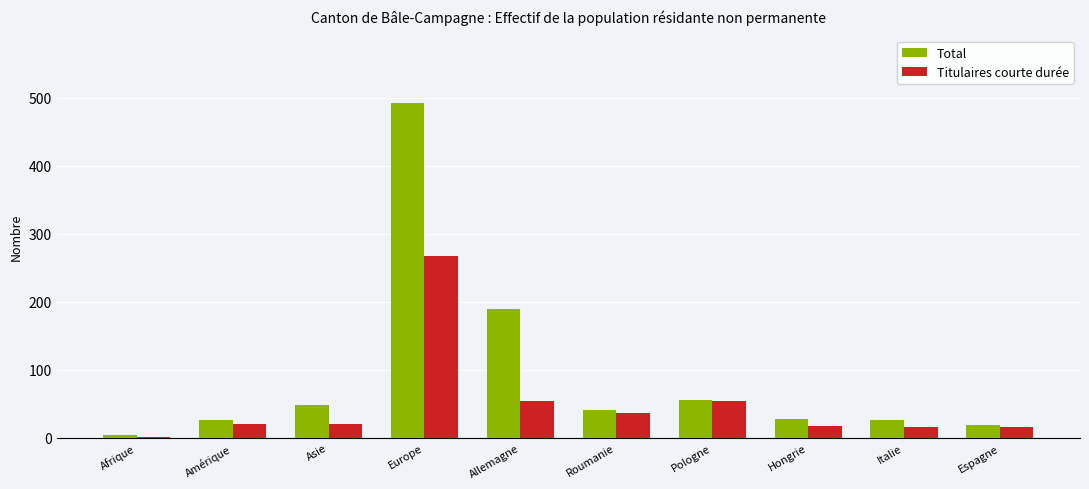

Is the value of Titulaires courte durée at Espagne greater than the value of Total at Italie?

No